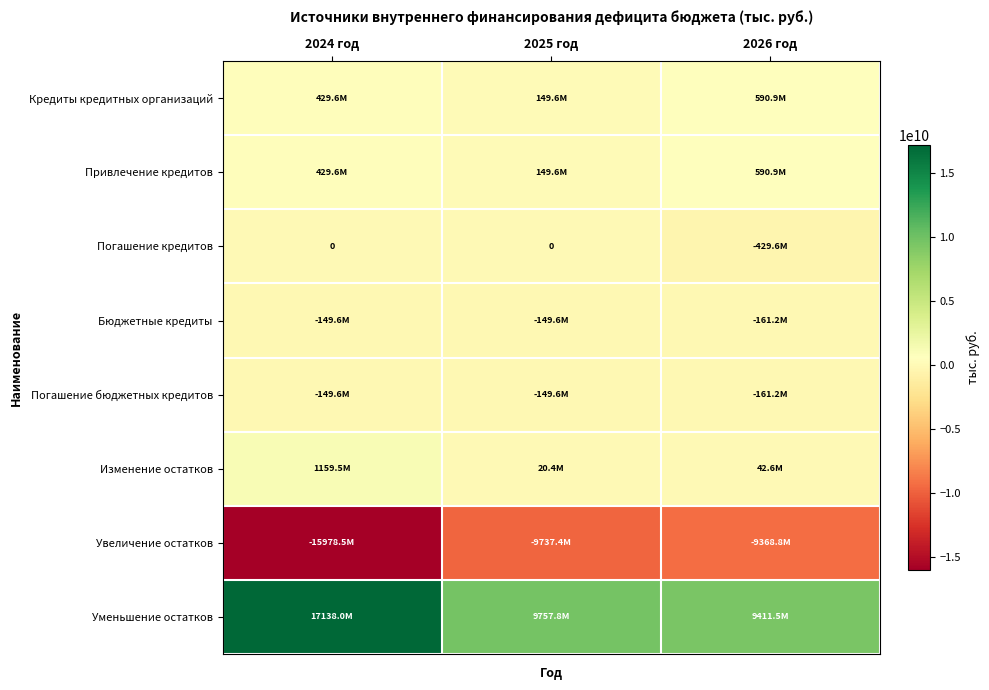

Is it true that Увеличение остатков equals -9368835730.6 at 2026 год?

True